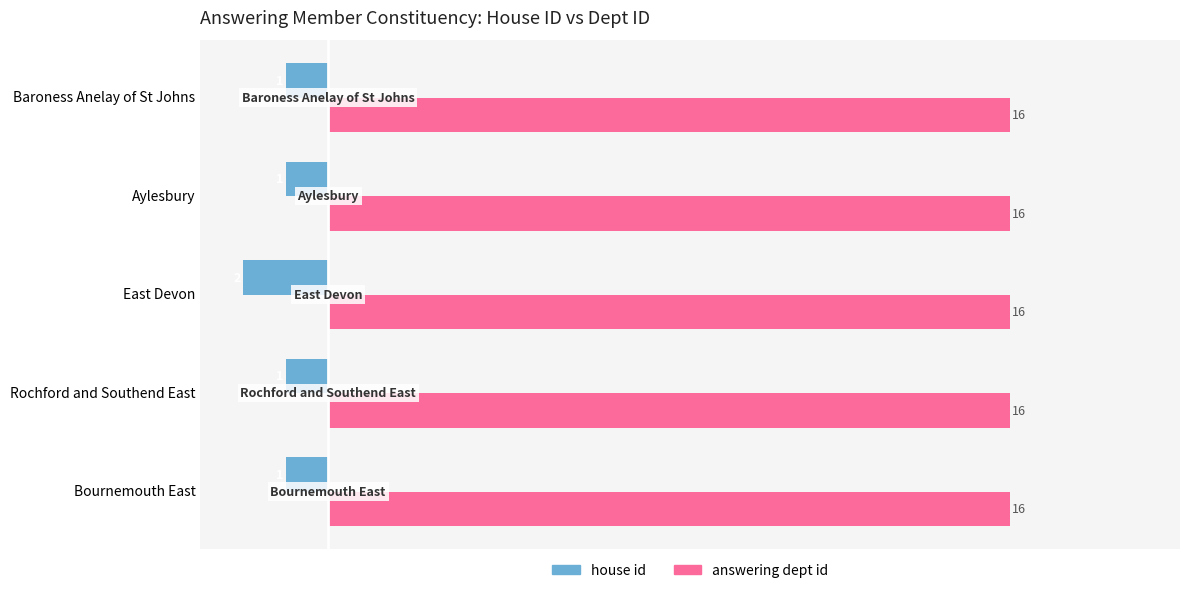

What value does the answering dept id series have at Baroness Anelay of St Johns?

16